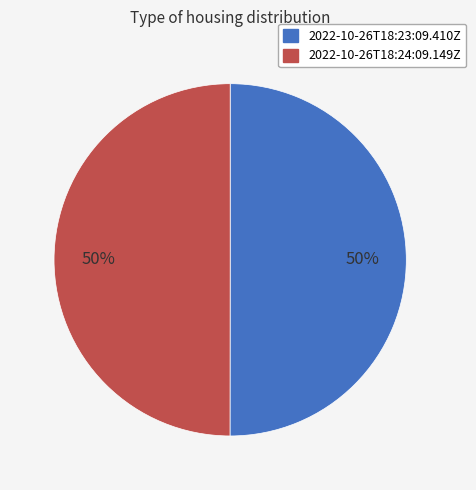

True or false: 2022-10-26T18:23:09.410Z accounts for 61% of the total.

False